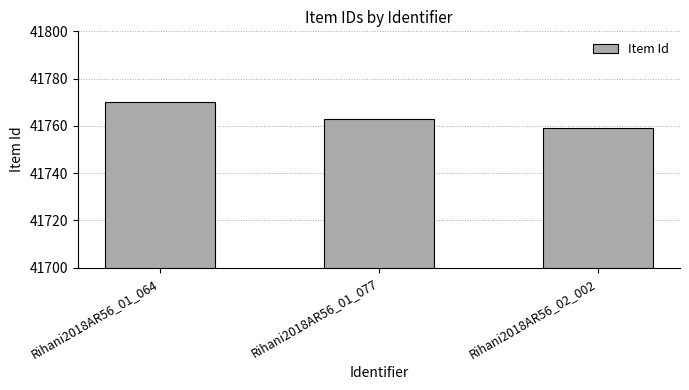

Count the values in the range 41759 to 41770.

3